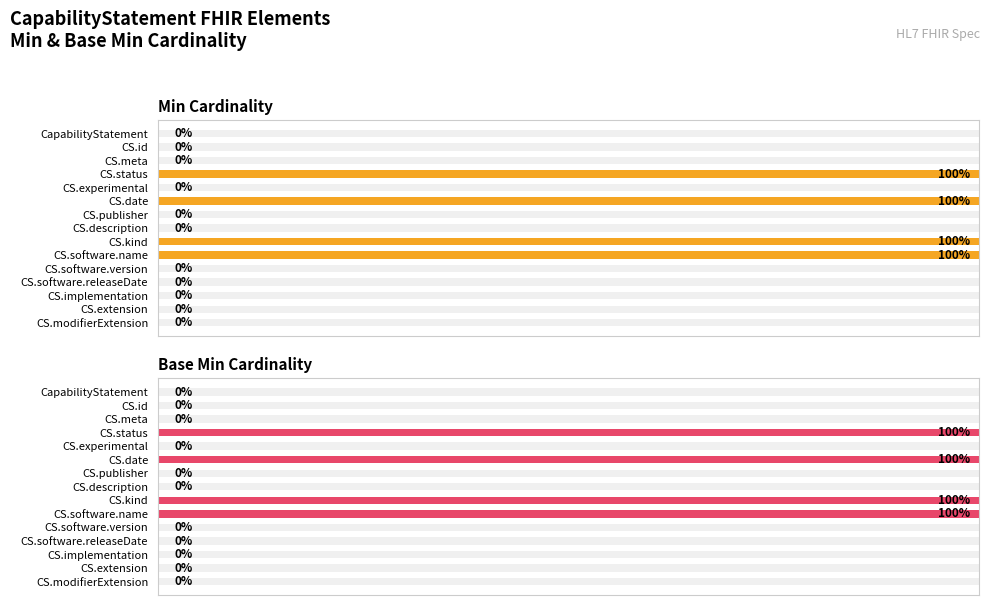

At how many categories does at least one series exceed 0?

4